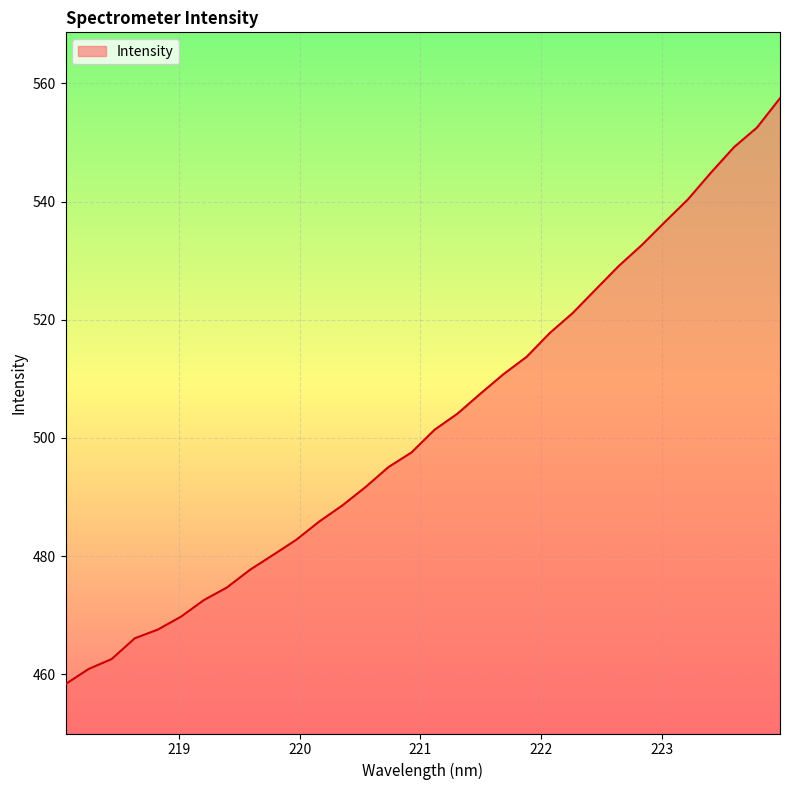

What is the smallest value displayed?

458.4